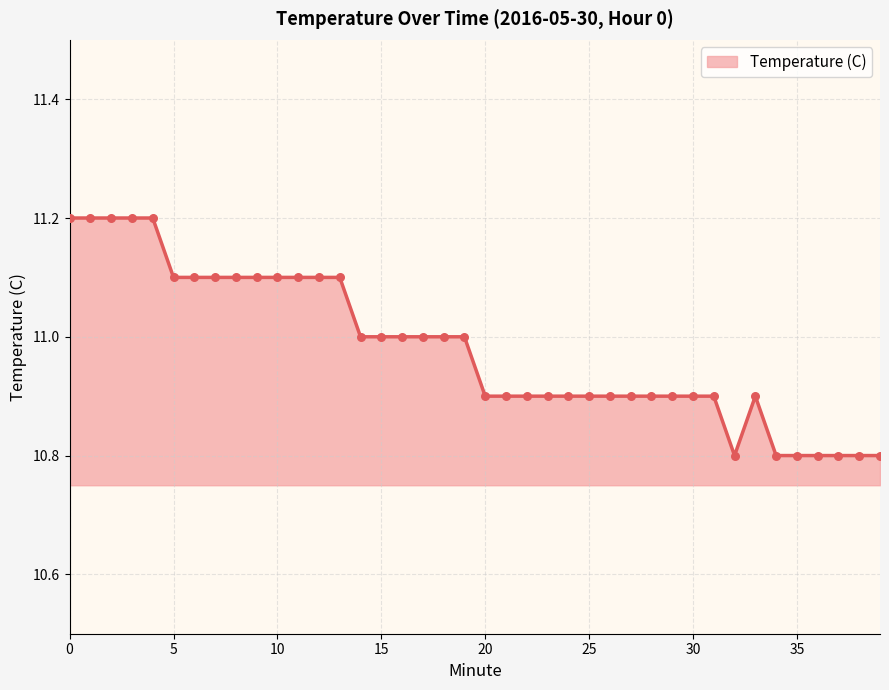

What is the difference between the maximum and minimum values?

0.4